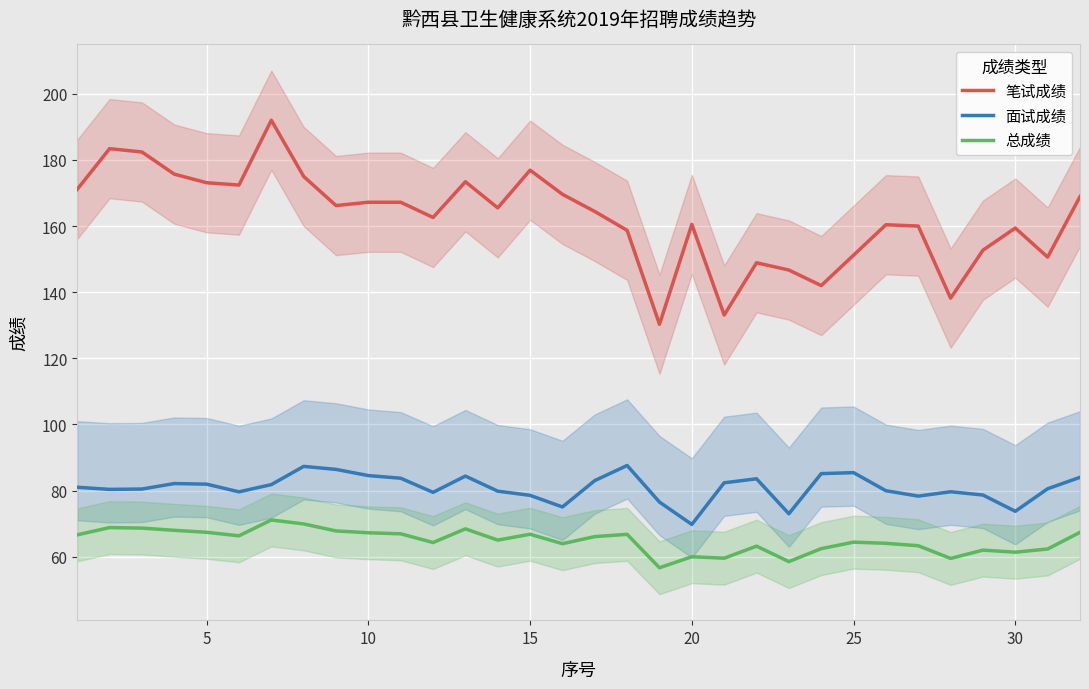

How many lines are shown in the chart?

3